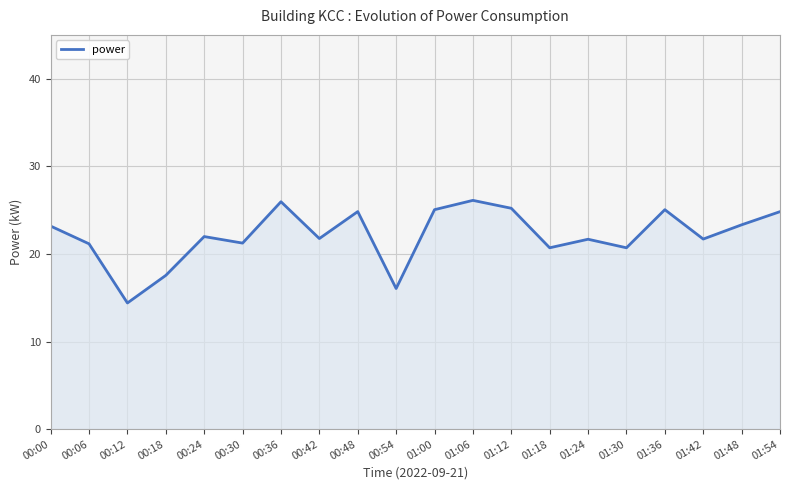

What is the difference between the maximum and second lowest values?

10.1